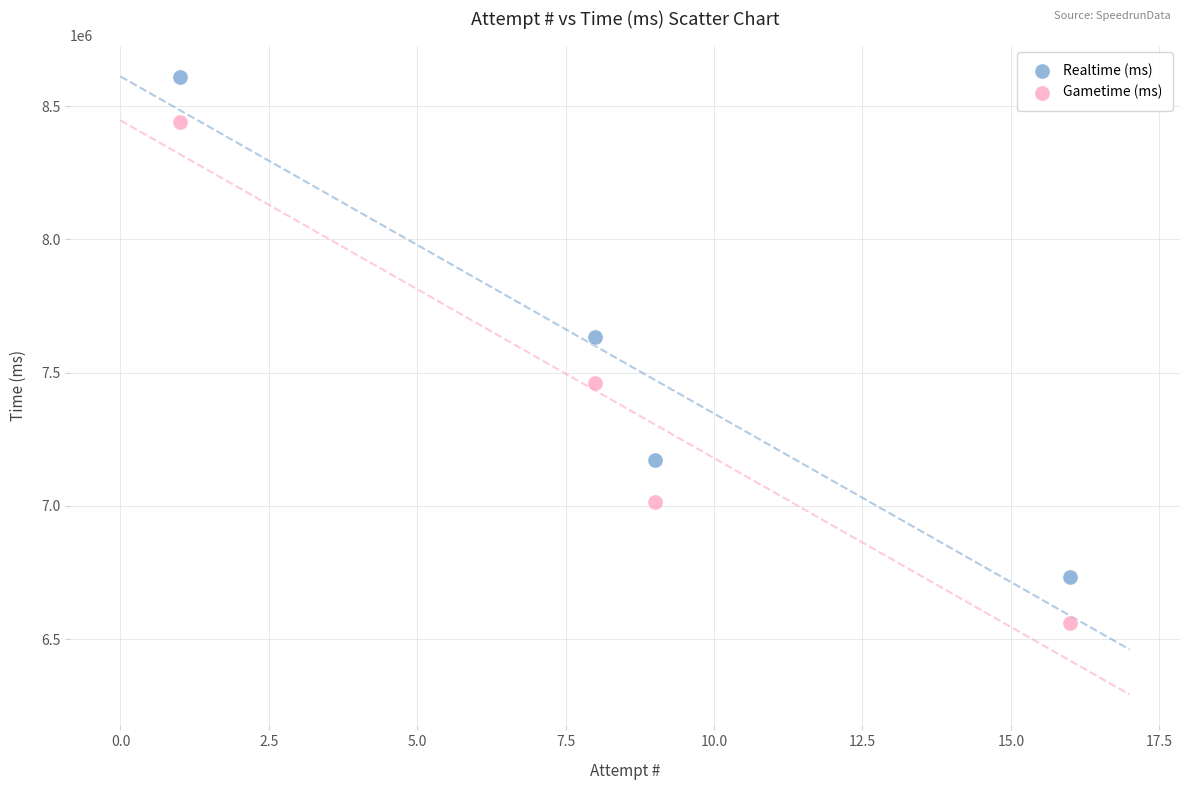

Which series has the largest Y range (max minus min)?

Gametime (ms)